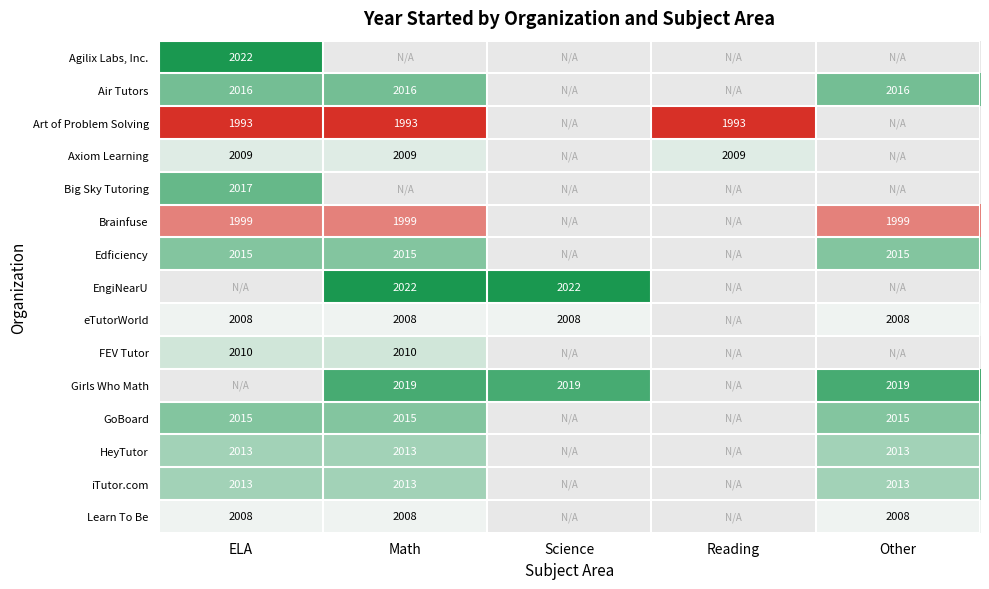

The Brainfuse series shows 1999 at Math. True or false?

True